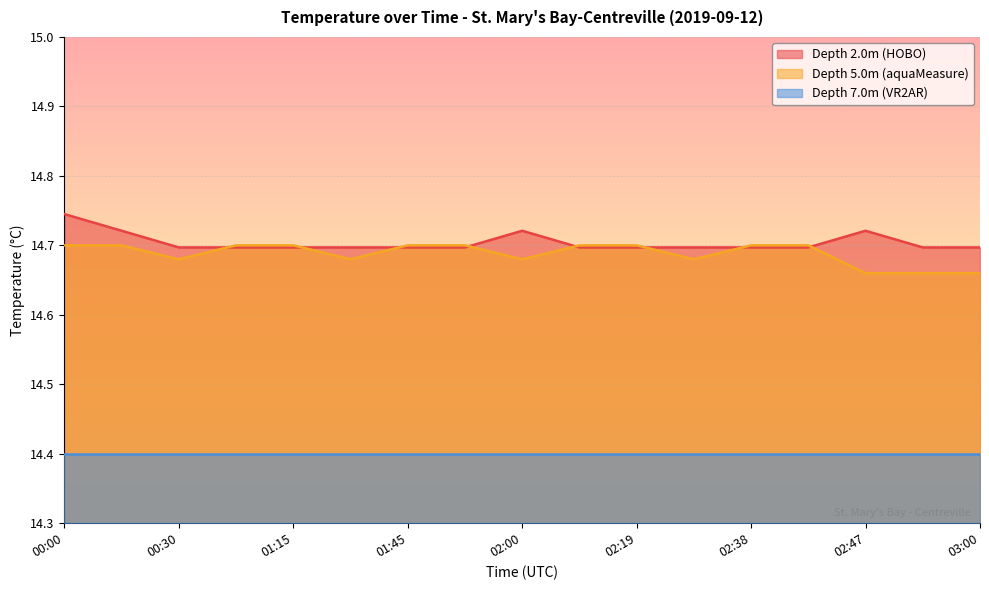

What is the label of the 7th point from the right?

02:19